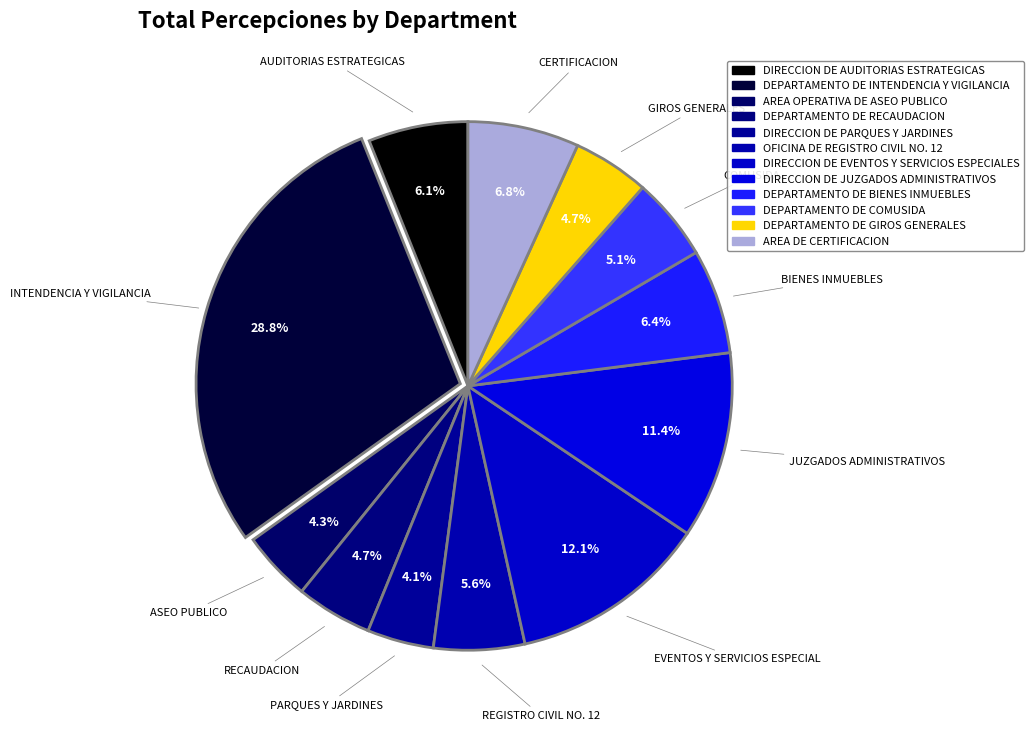

How many segments does this pie chart have?

12